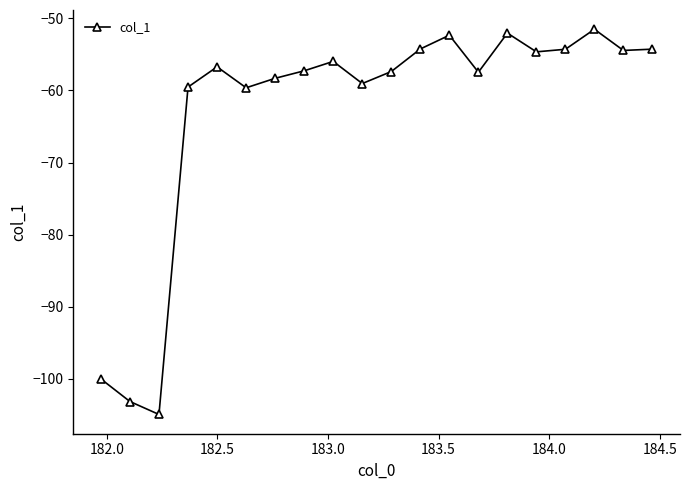

What is the value of the 11th point from the left?

-57.4